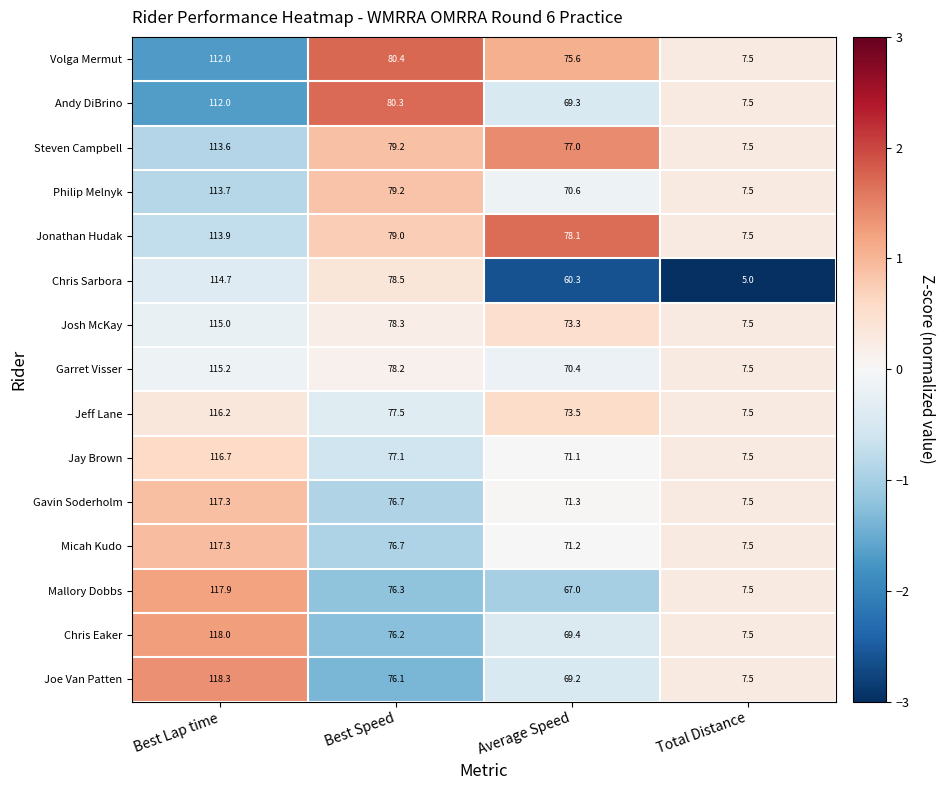

What is the spread (max minus min) of values at Total Distance?

2.5